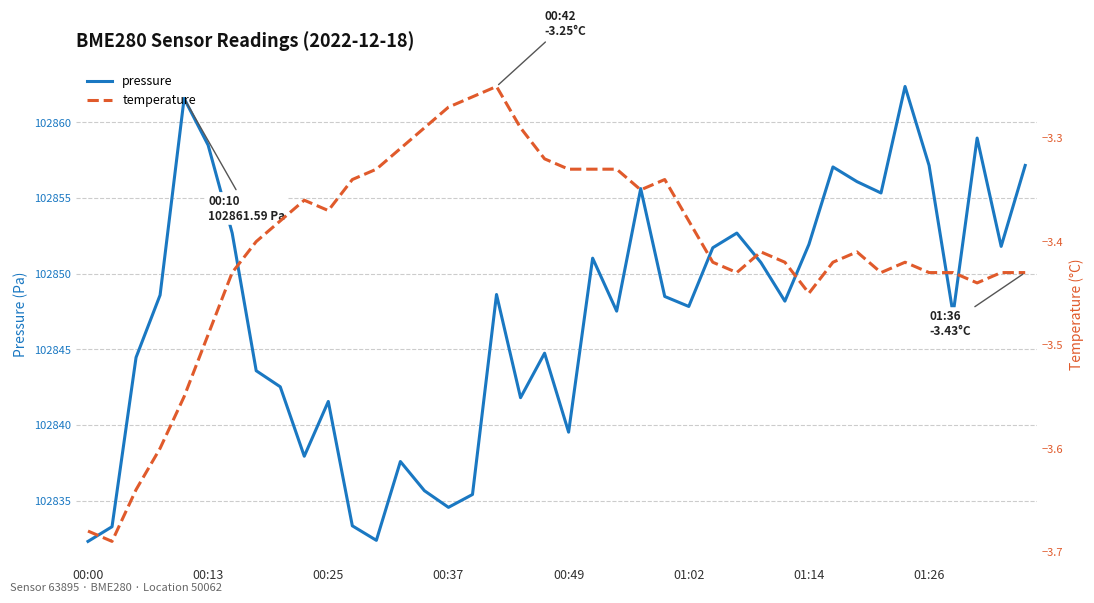

What is the value of the pressure point at the 5th from the left?

102861.6